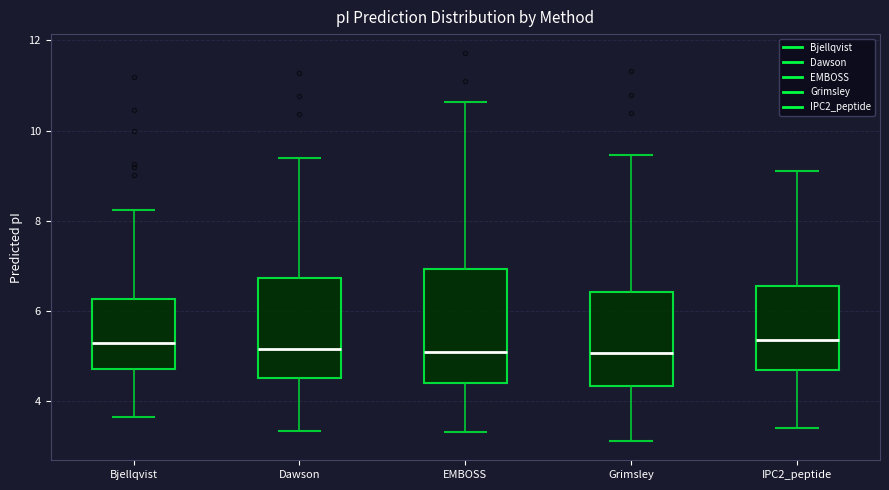

Reading left to right, transcribe this box plot: for each box, give where its median line is, the range the box spans, and where its two whiskers end, as read against the y-axis. The values are not printed on the chart, so give them approximately, as read against the axis.

Bjellqvist: median 5.2, box 4.8 to 6.2, whiskers 3.6 to 8.2
Dawson: median 5.2, box 4.6 to 6.8, whiskers 3.4 to 9.4
EMBOSS: median 5.0, box 4.4 to 7.0, whiskers 3.4 to 10.6
Grimsley: median 5.0, box 4.4 to 6.4, whiskers 3.2 to 9.4
IPC2_peptide: median 5.4, box 4.6 to 6.6, whiskers 3.4 to 9.0